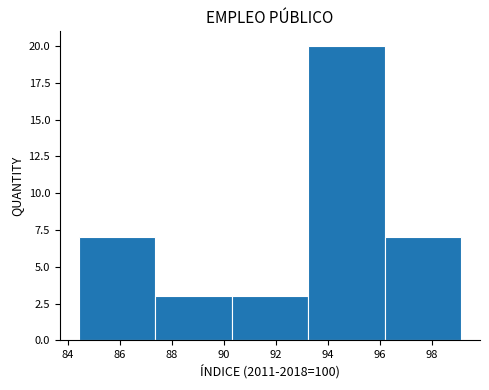

Which range on the x-axis has the tallest bar?

93.2 to 96.2